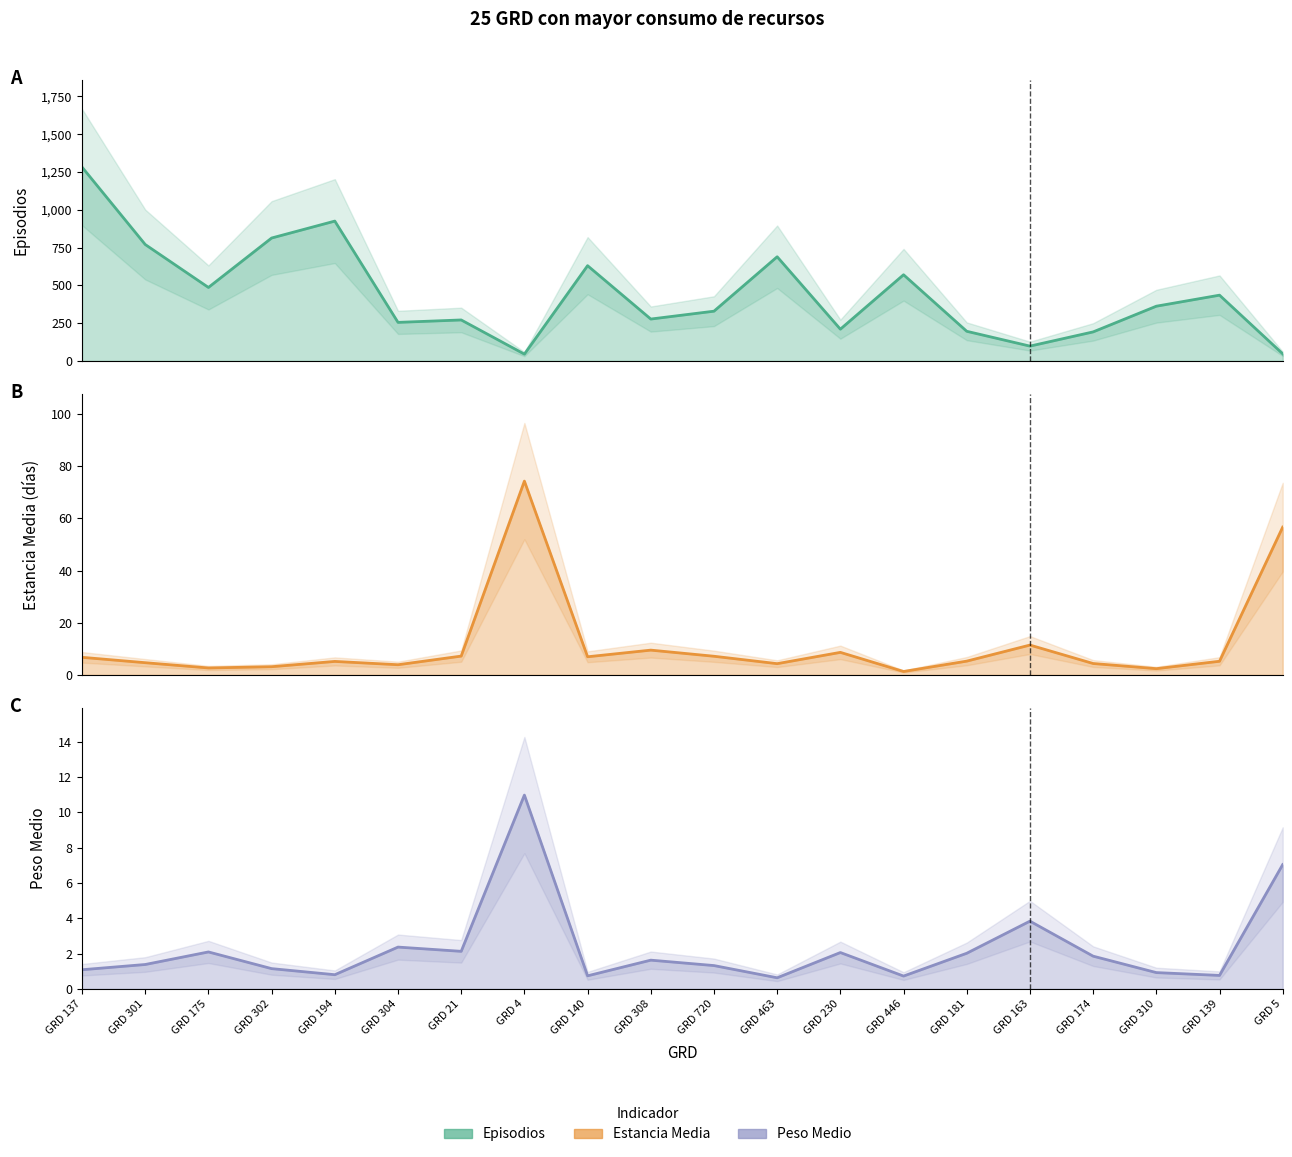

What is the difference between the Peso Medio values at GRD 720 and GRD 174?

0.5